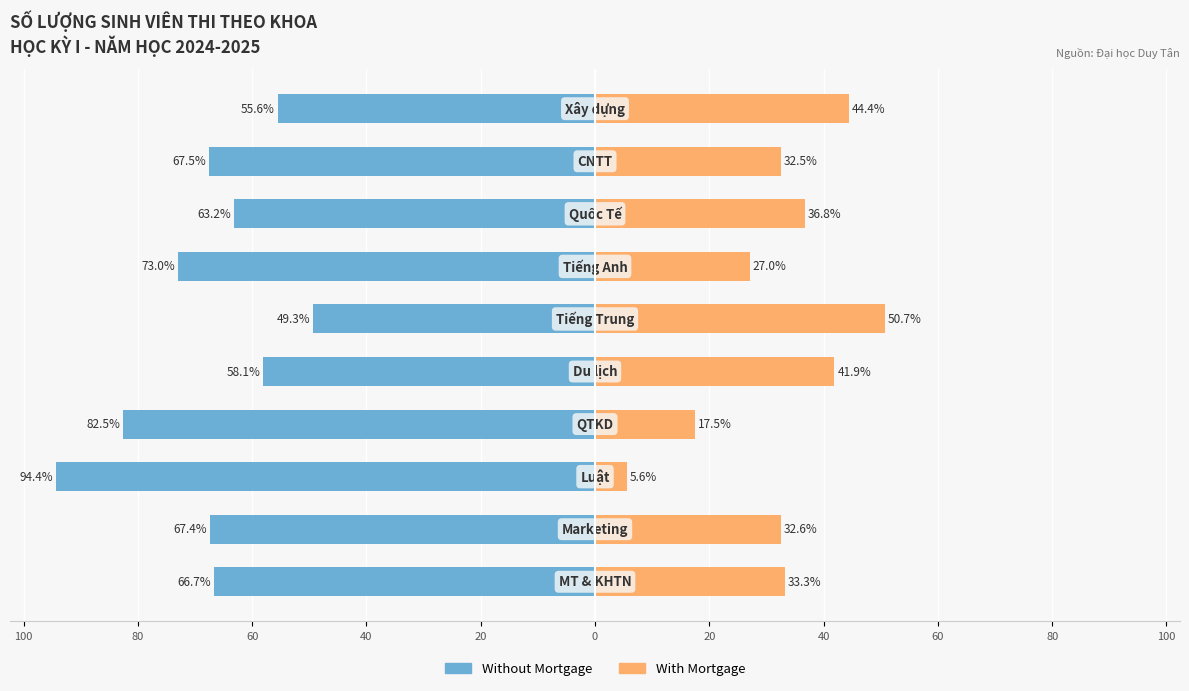

What is the sum of all Without Mortgage values?

-677.7